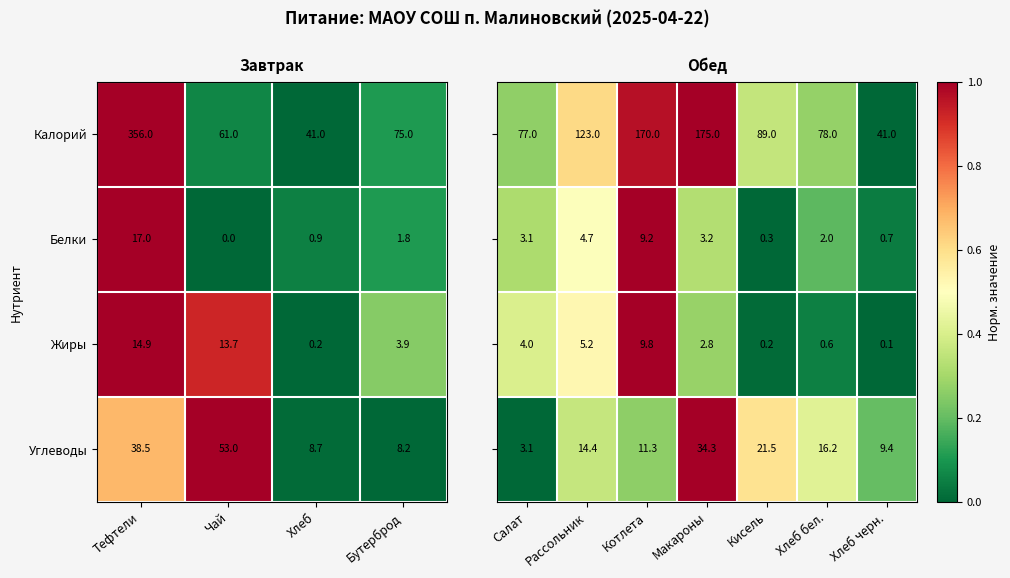

The Калорий series shows 41.0 at Хлеб. True or false?

True